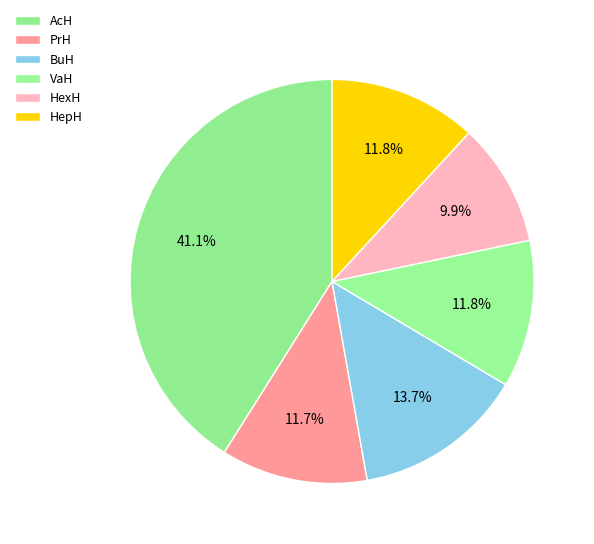

To the nearest percent, what is the difference between the largest and smallest slice percentages?

31%